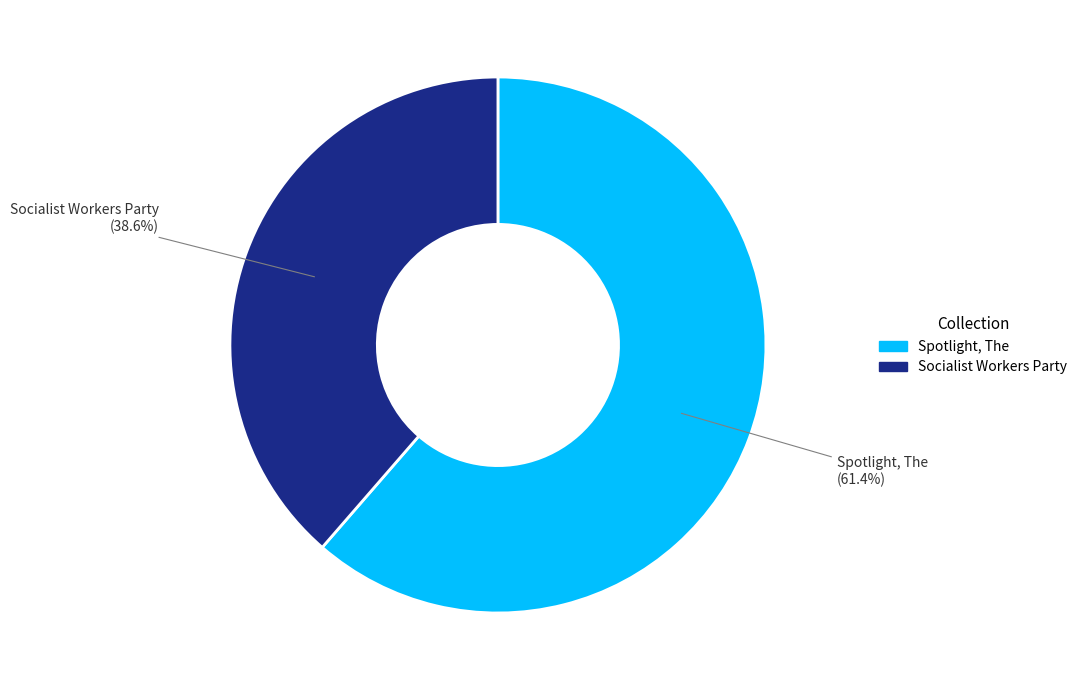

True or false: Socialist Workers Party accounts for 39% of the total.

True